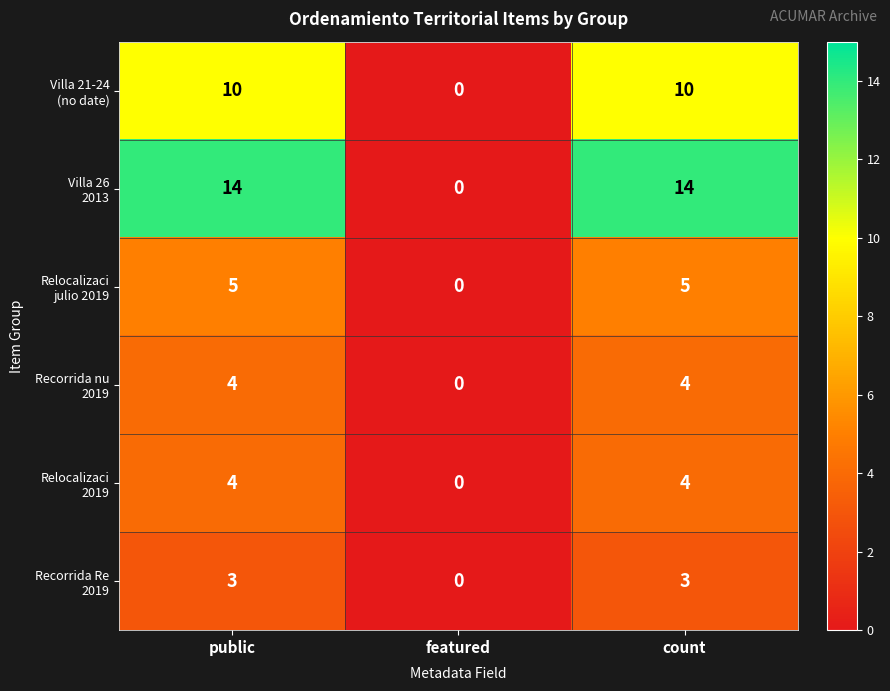

What is the spread (max minus min) of values at public?

11